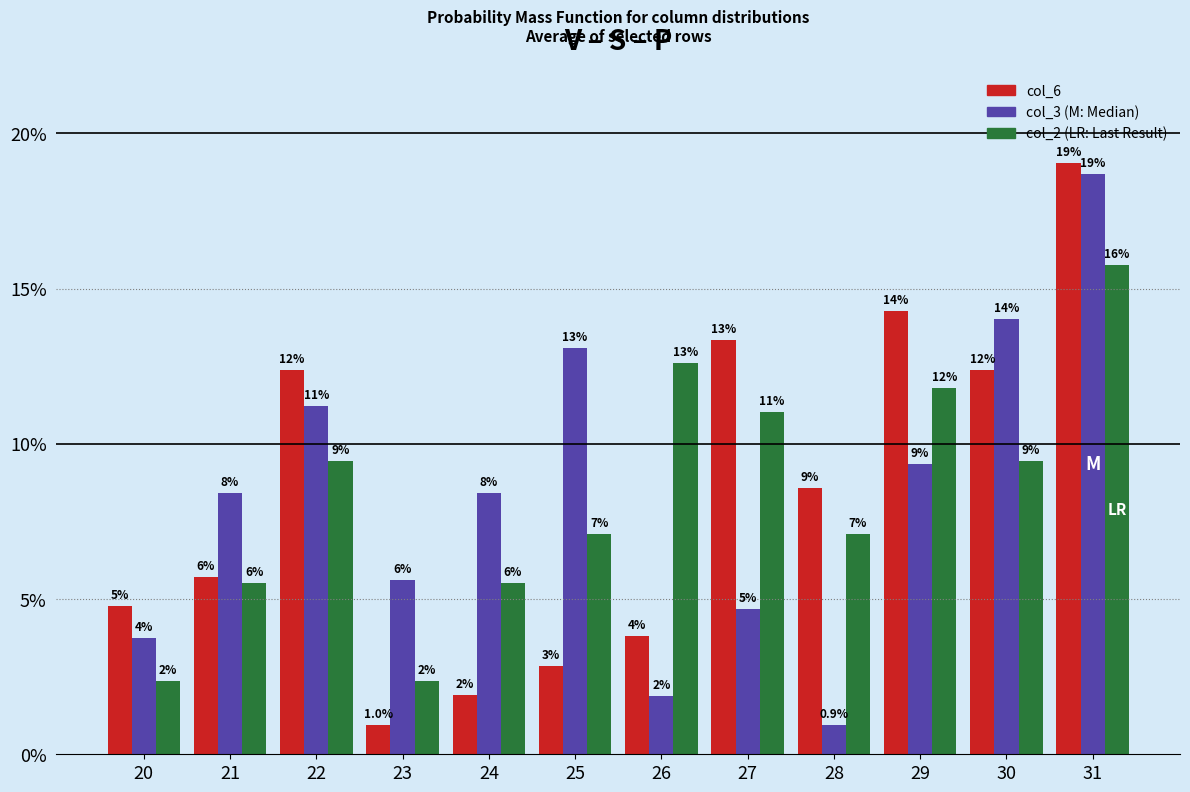

At which category is the sum across all series the highest?

31